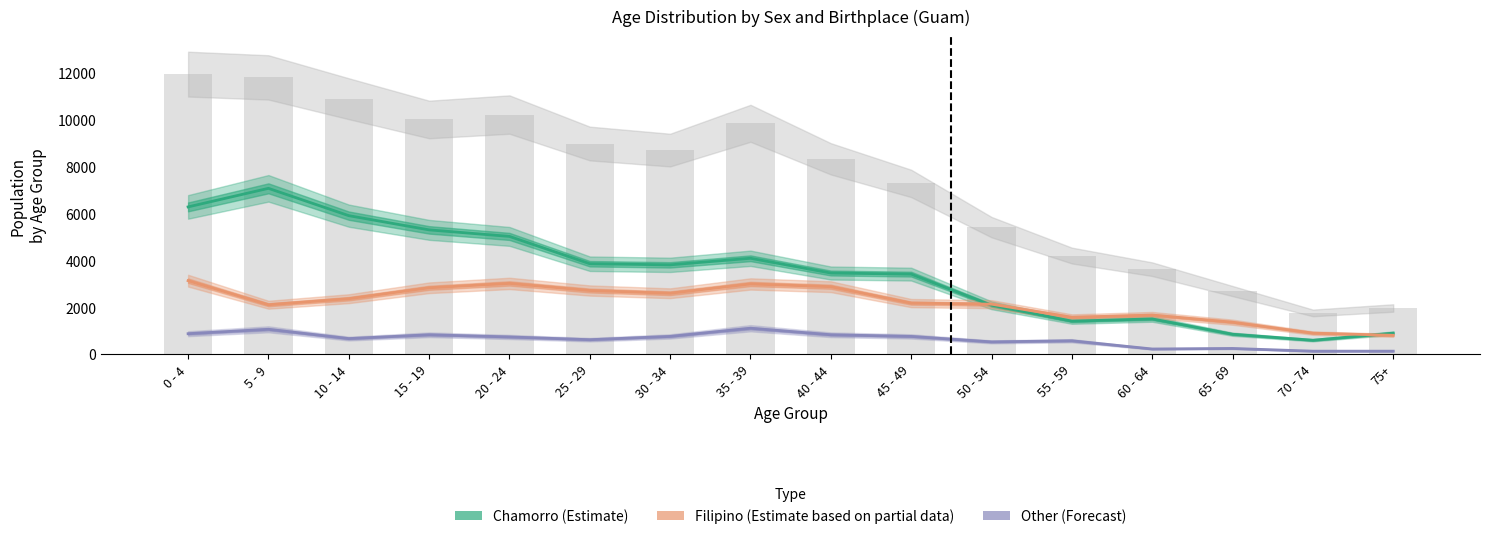

True or false: Chamorro (Estimate) has a value of 4889 at 40 - 44.

False